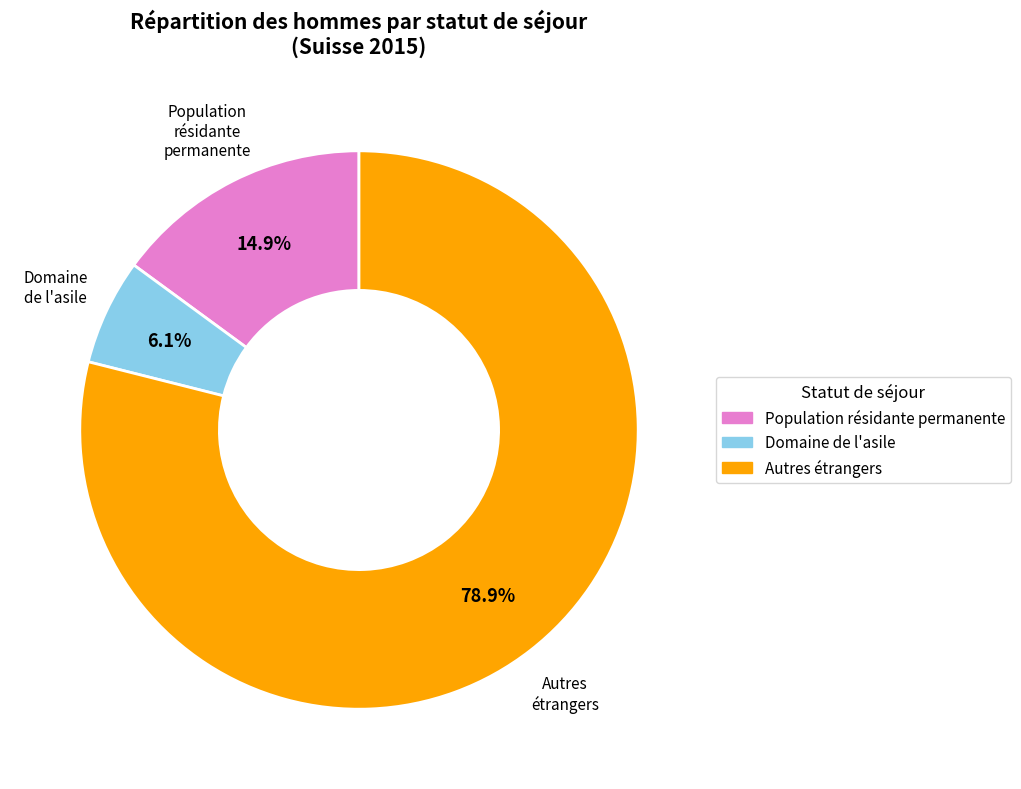

To the nearest percent, what is the average slice percentage?

33%